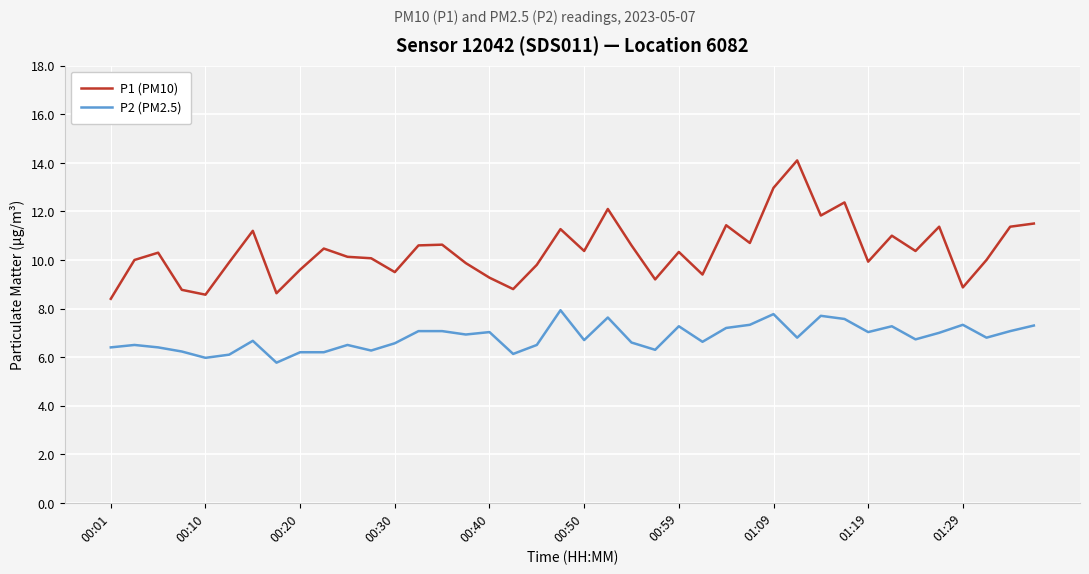

Which series has the largest total across all categories?

P1 (PM10)